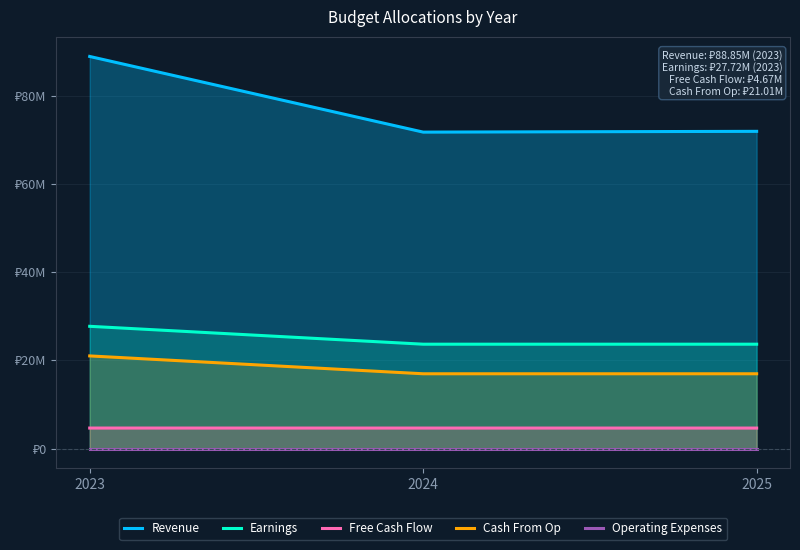

Is the value of Free Cash Flow at 2025 greater than the value of Cash From Op at 2023?

No